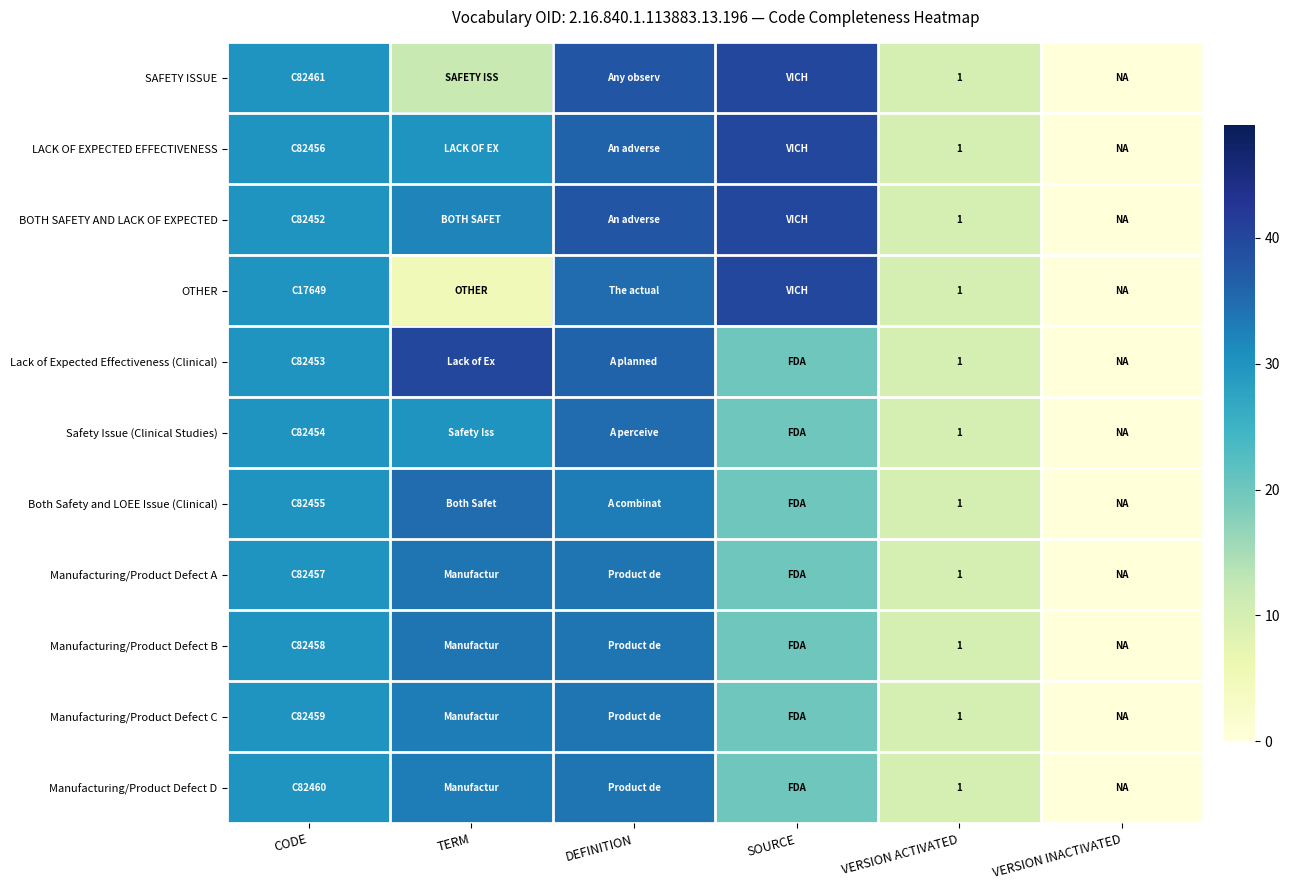

The BOTH SAFETY AND LACK OF EXPECTED series shows 1 at VERSION ACTIVATED. True or false?

True